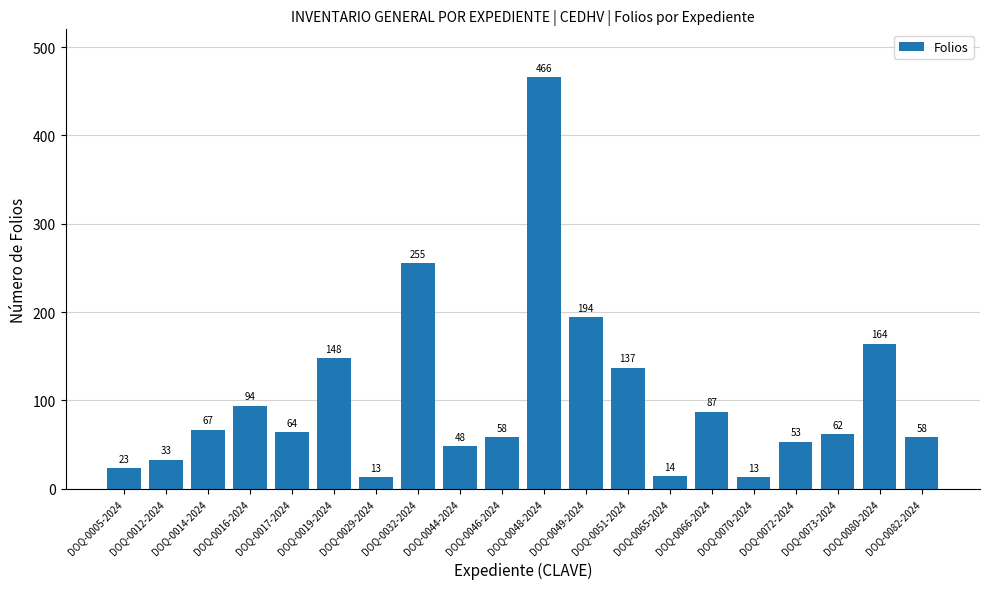

What position from the left is DOQ-0066-2024?

15